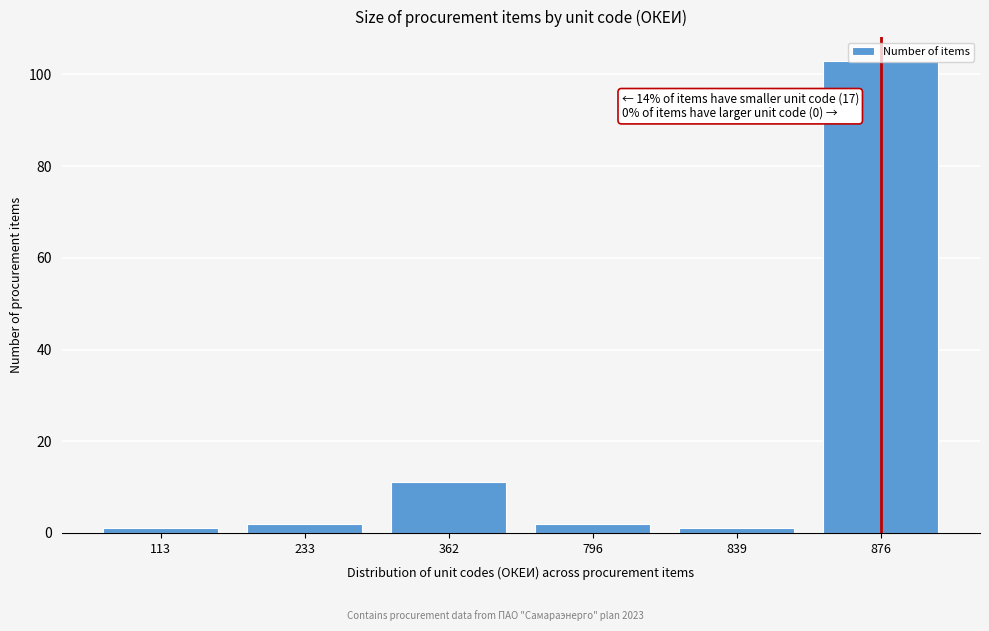

What is the difference between the maximum and minimum values?

102